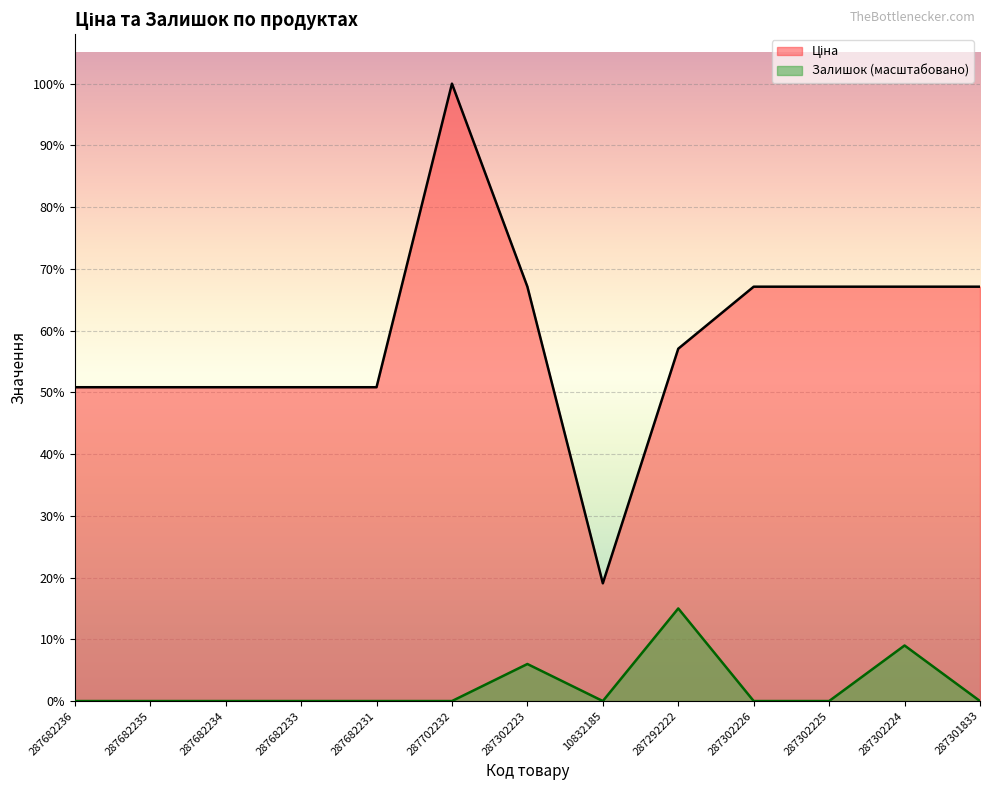

How many values in the Ціна series exceed 16863?

7